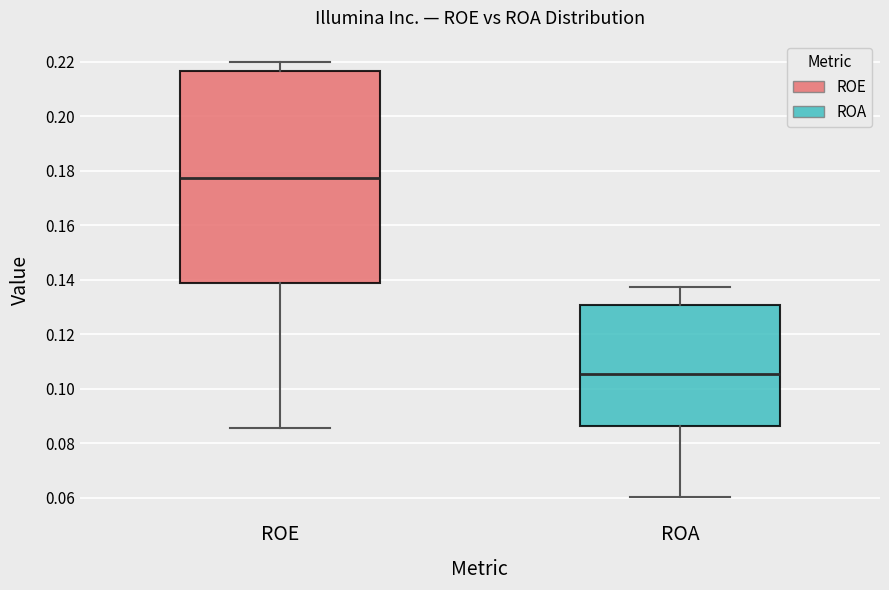

Where is the upper edge of the box for ROA on the y-axis? The values are not printed on the chart, so give them approximately, as read against the axis.

0.130